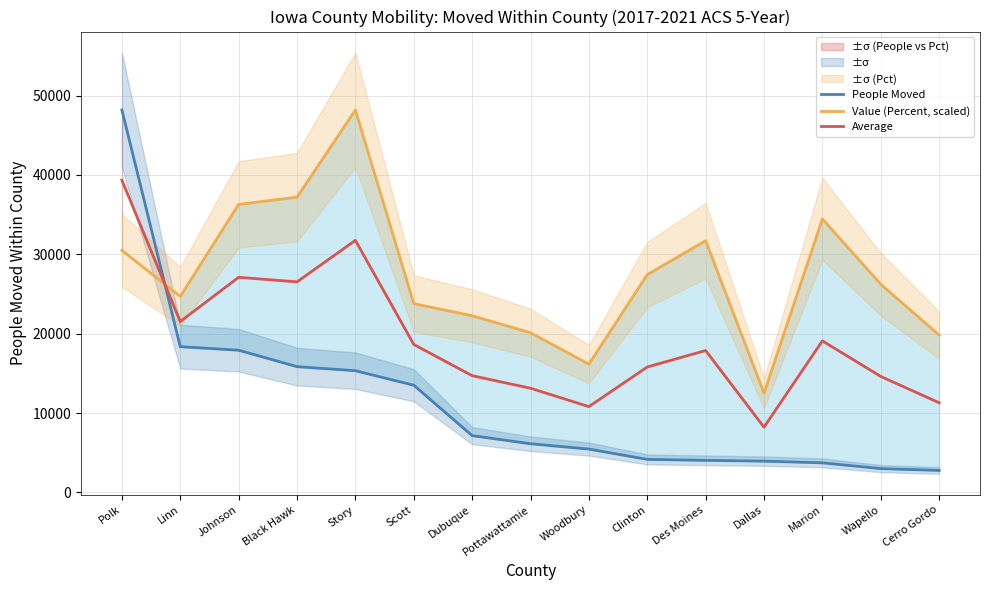

At which label does Average first exceed 17882?

Polk